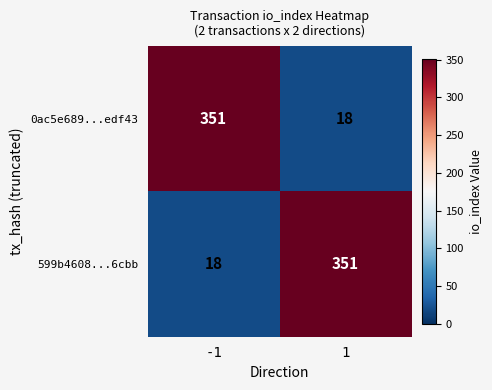

At -1, list the series in order from largest to smallest.

0ac5e689...edf43, 599b4608...6cbb